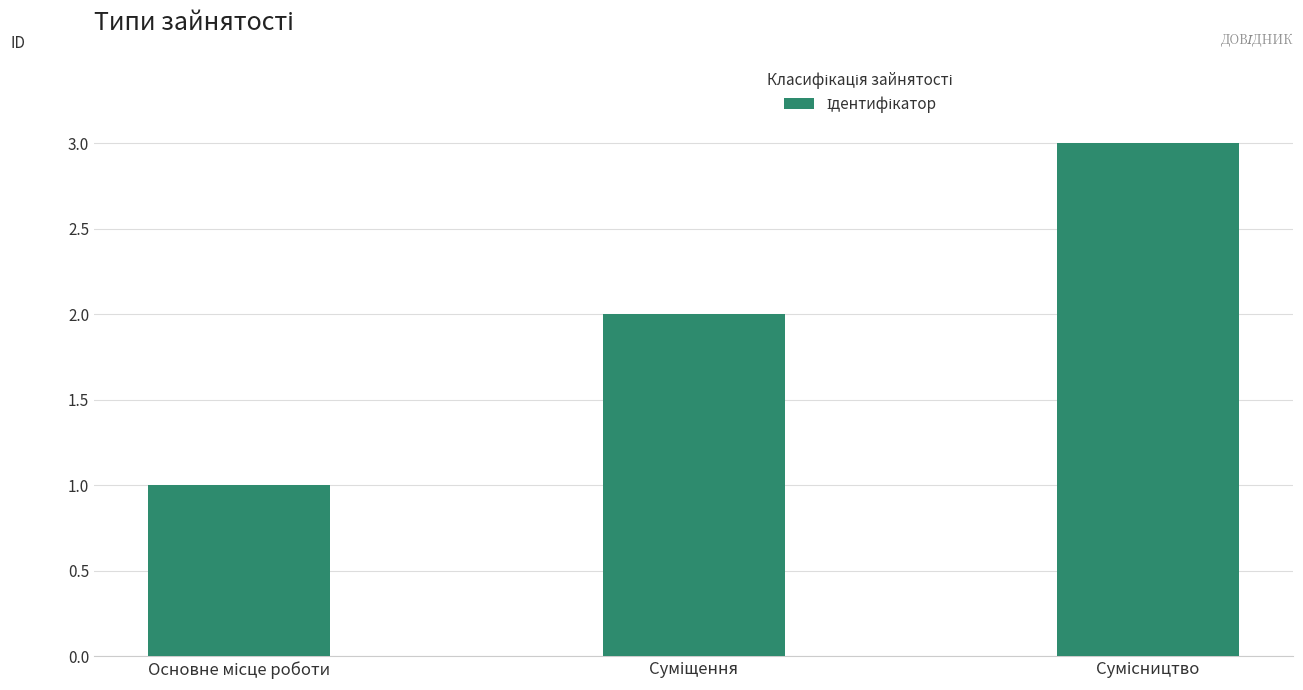

What is the greatest value displayed?

3